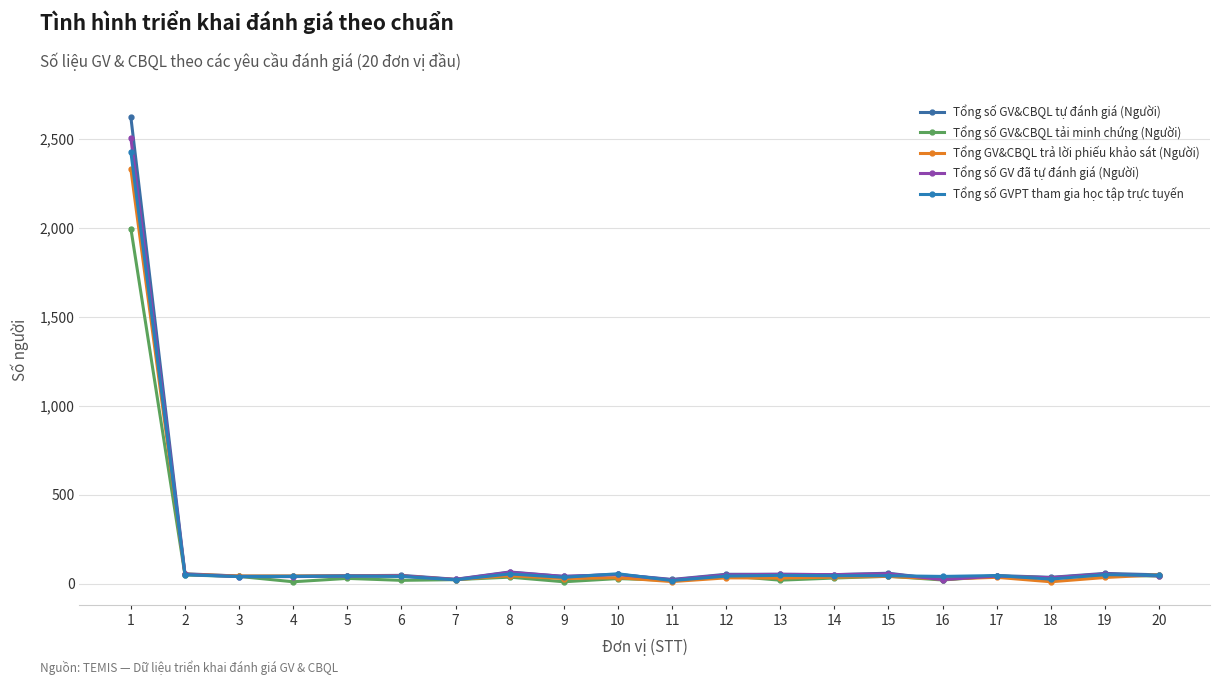

At which category is the sum across all series the highest?

1